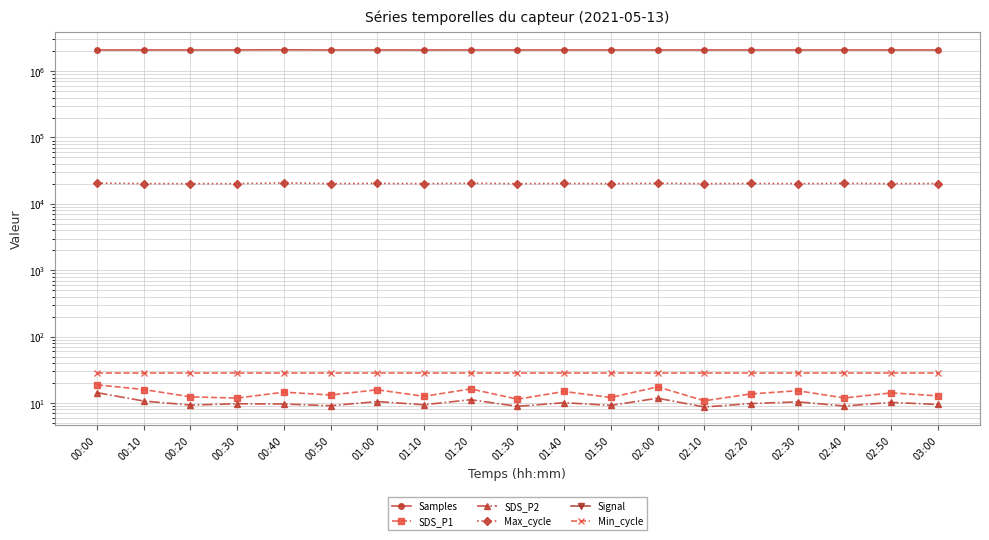

True or false: Samples and SDS_P2 cross at least once.

False